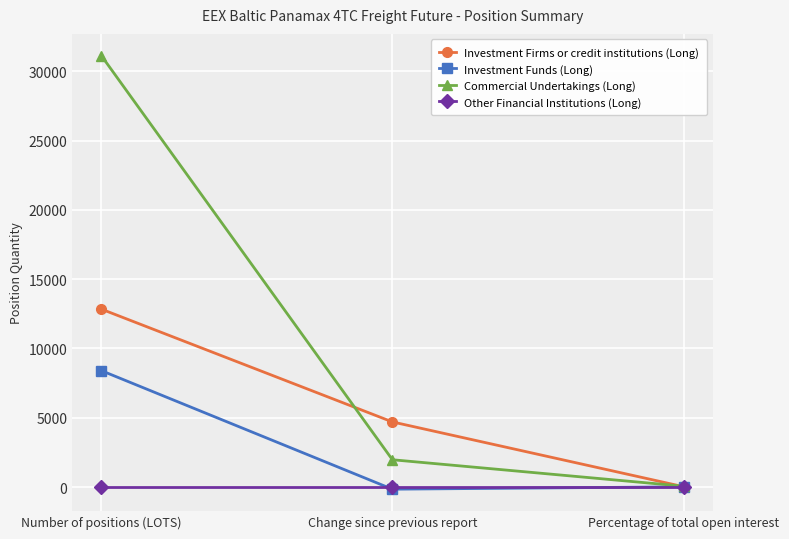

What is the smallest value displayed?

-156.2